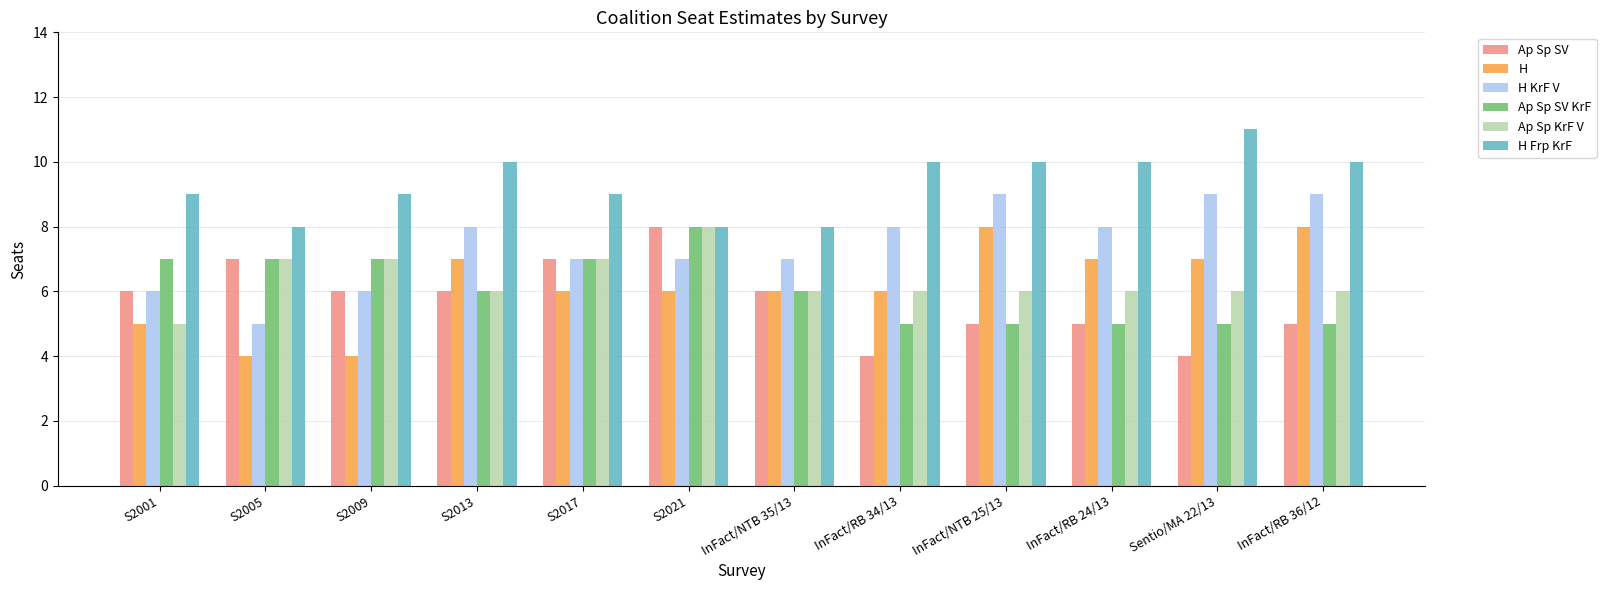

What is the difference between the maximum and minimum values in the Ap Sp SV KrF series?

3